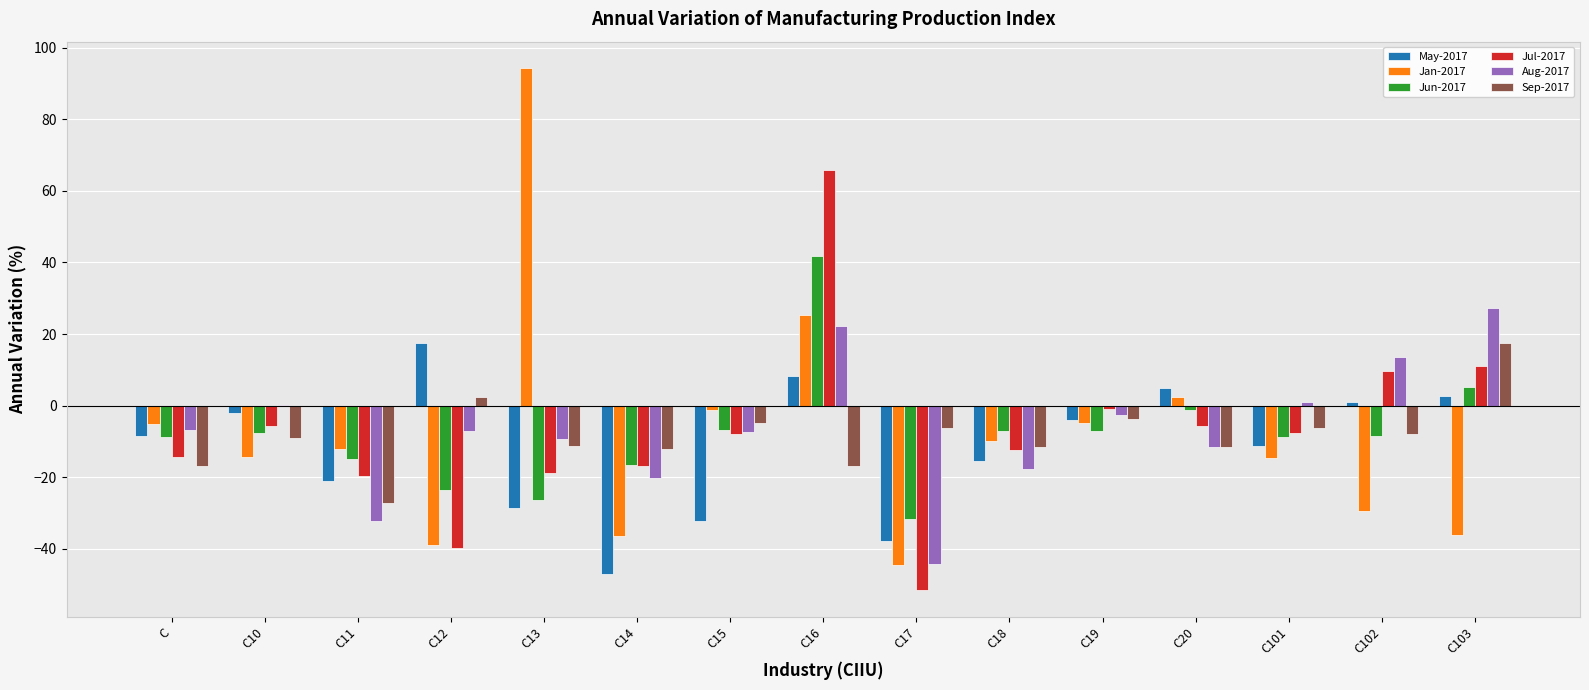

What is the maximum value shown in the chart?

94.4